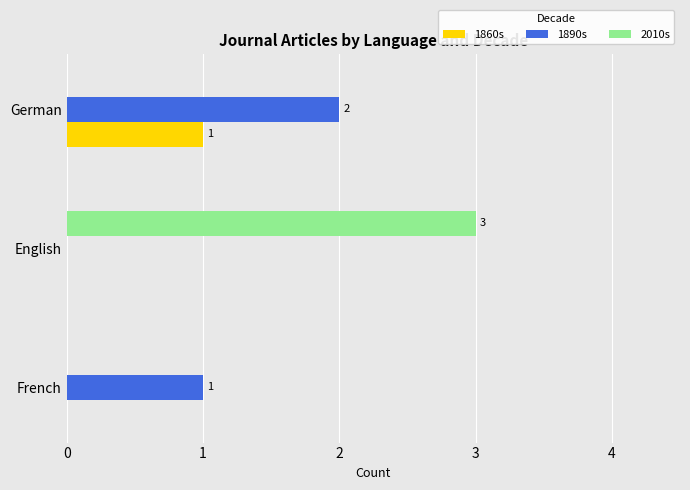

True or false: 1860s has a value of -1 at French.

False